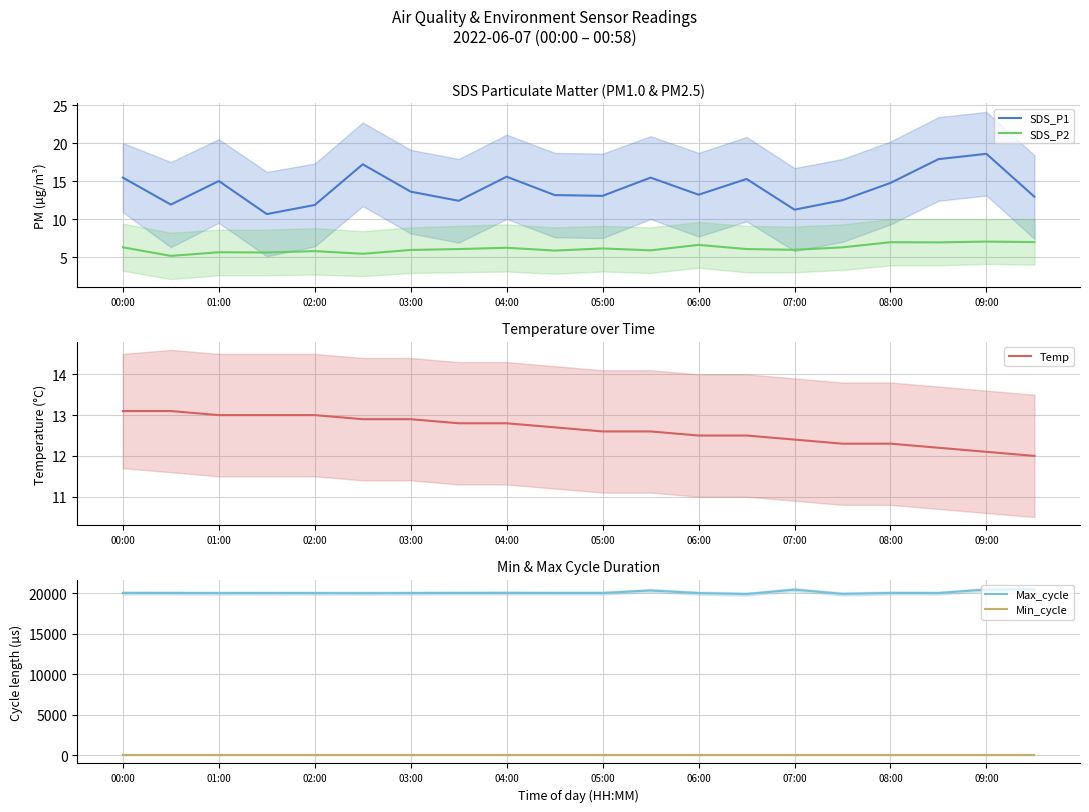

Which series has the widest spread of values?

Max_cycle